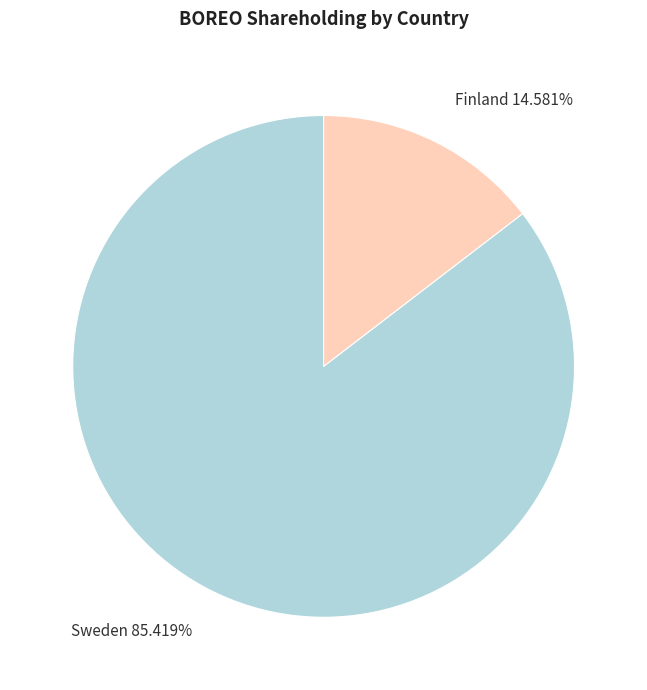

Which has a higher value, Sweden 85.419% or Finland 14.581%?

Sweden 85.419%